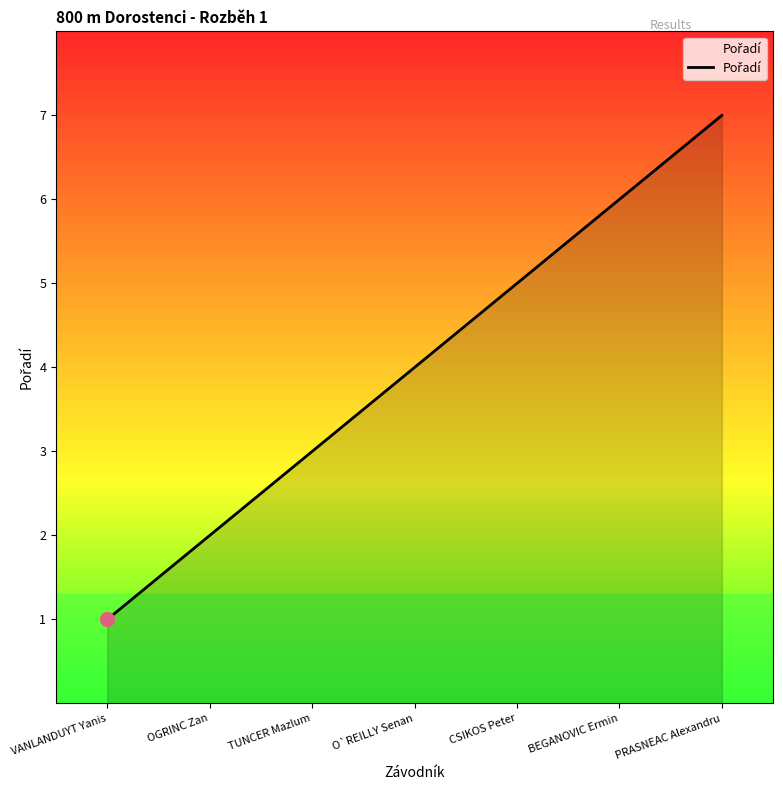

The chart shows a value of 0 at VANLANDUYT Yanis. True or false?

False